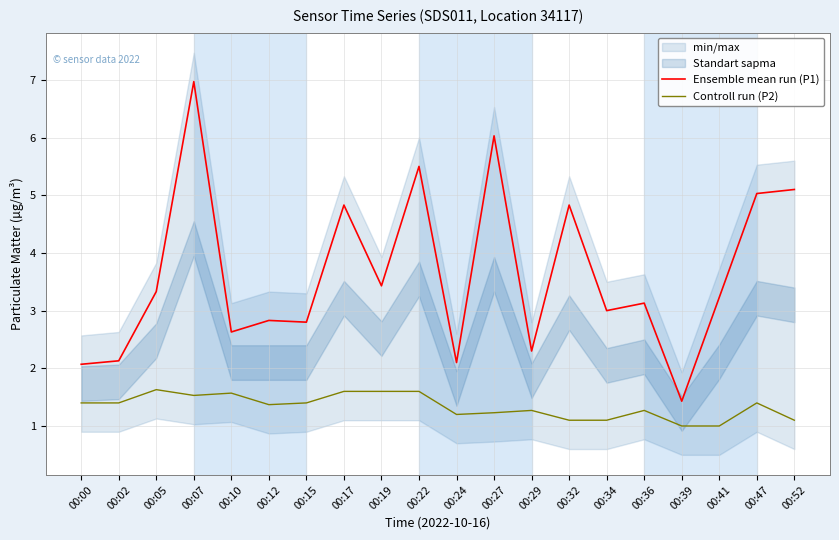

What is the minimum value shown in the chart?

1.0